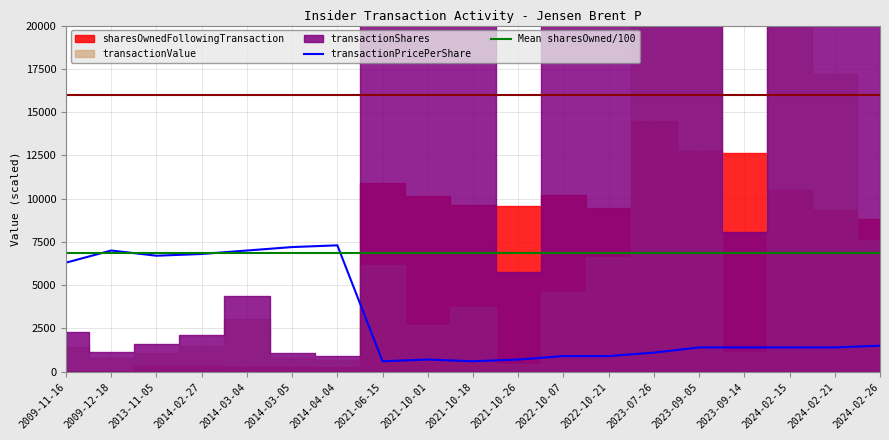

What value does the Mean sharesOwned/100 series have at 2022-10-07?

6838.7